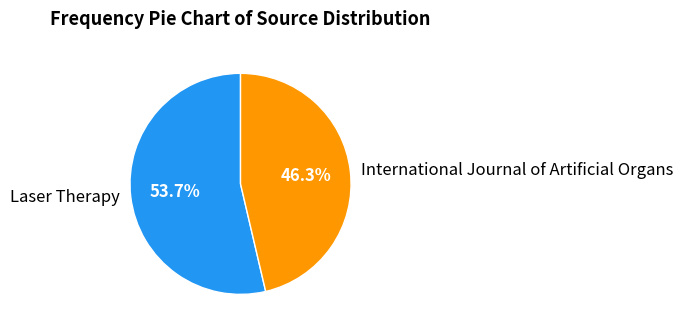

Which category accounts for the majority?

Laser Therapy